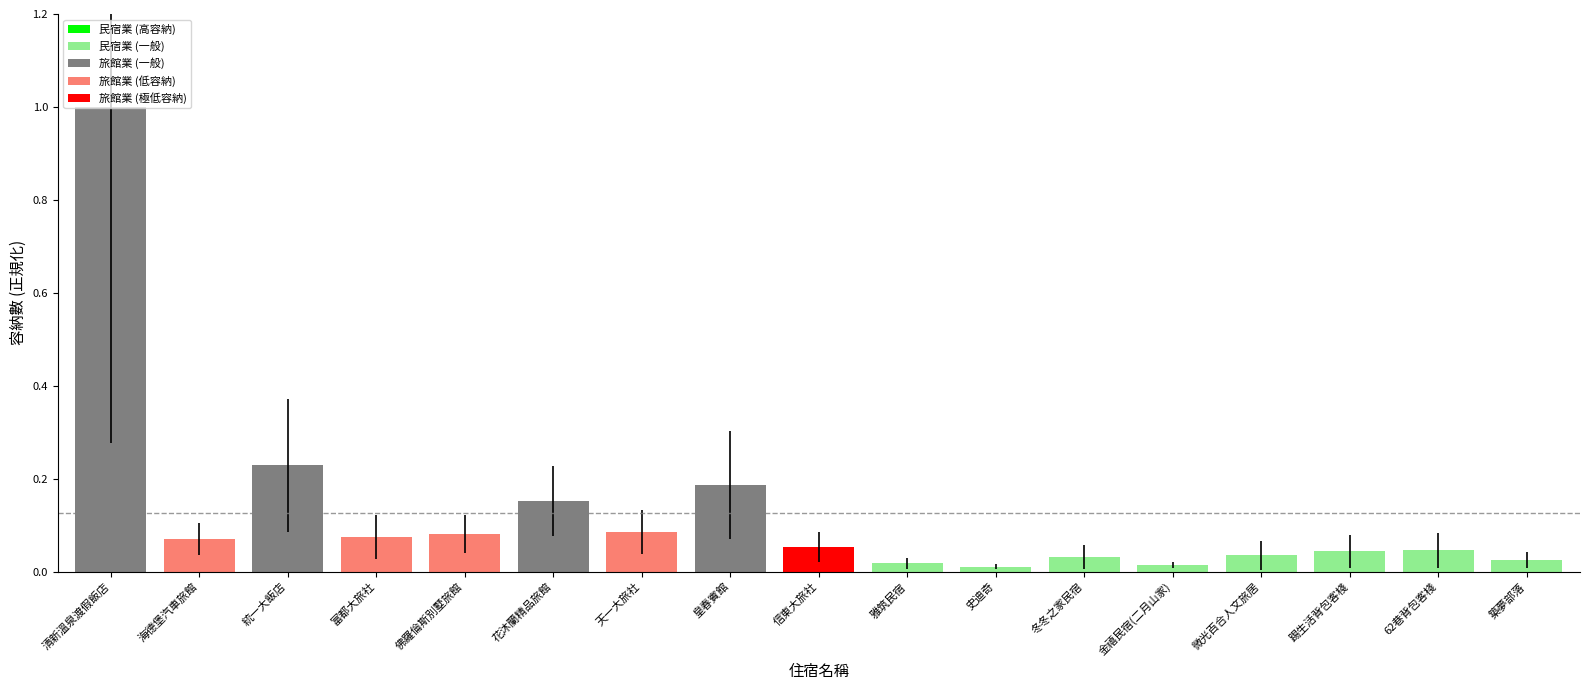

What is the maximum value shown in the chart?

1.0